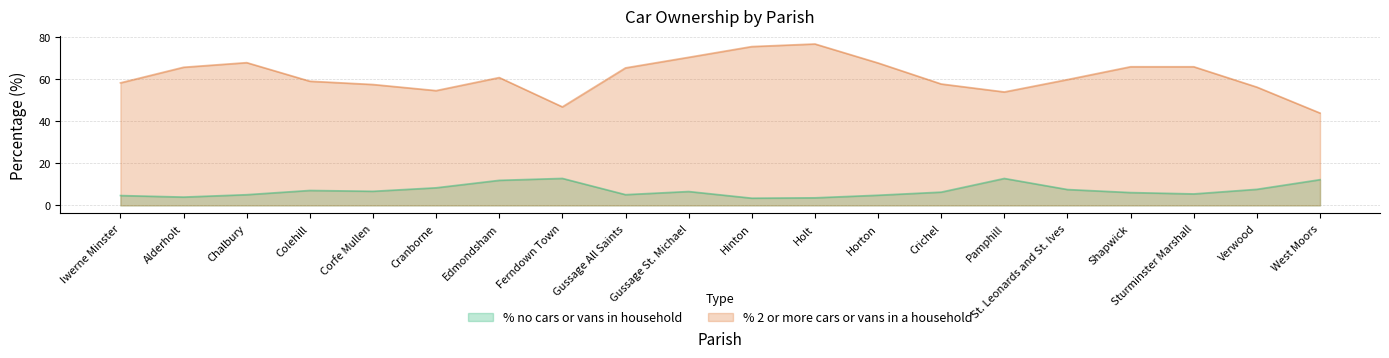

Reading left to right, what are all the values shown in this chart?

% no cars or vans in household: Iwerne Minster=4.7	Alderholt=4.0	Chalbury=5.1	Colehill=7.1	Corfe Mullen=6.7	Cranborne=8.4	Edmondsham=11.9	Ferndown Town=12.8	Gussage All Saints=5.1	Gussage St. Michael=6.6	Hinton=3.4	Holt=3.6	Horton=4.8	Crichel=6.3	Pamphill=12.8	St. Leonards and St. Ives=7.5	Shapwick=6.1	Sturminster Marshall=5.5	Verwood=7.6	West Moors=12.2
% 2 or more cars or vans in a household: Iwerne Minster=58.2	Alderholt=65.6	Chalbury=67.8	Colehill=59.0	Corfe Mullen=57.4	Cranborne=54.5	Edmondsham=60.7	Ferndown Town=46.8	Gussage All Saints=65.3	Gussage St. Michael=70.3	Hinton=75.4	Holt=76.7	Horton=67.6	Crichel=57.7	Pamphill=53.9	St. Leonards and St. Ives=59.8	Shapwick=65.9	Sturminster Marshall=65.8	Verwood=56.2	West Moors=43.8